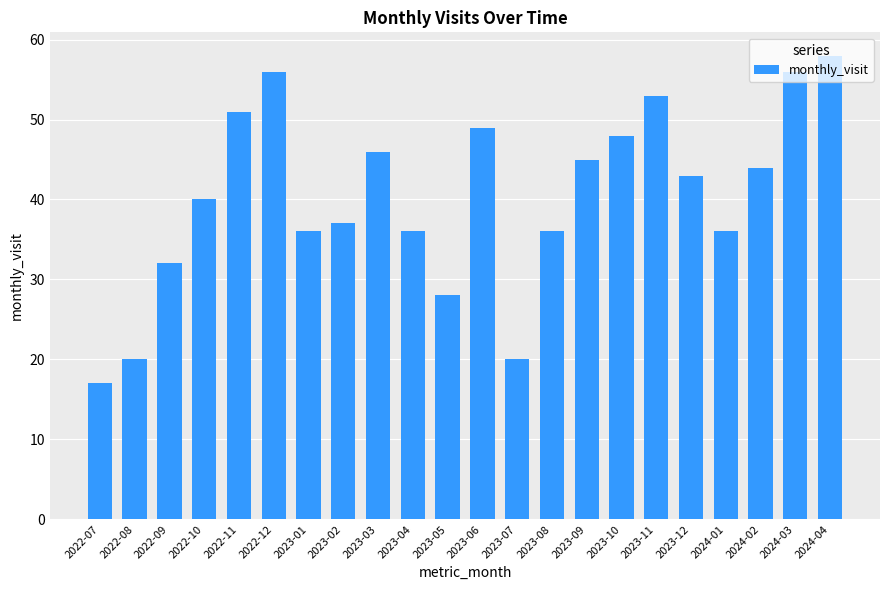

Are the bars grouped side by side (vs. stacked)?

No